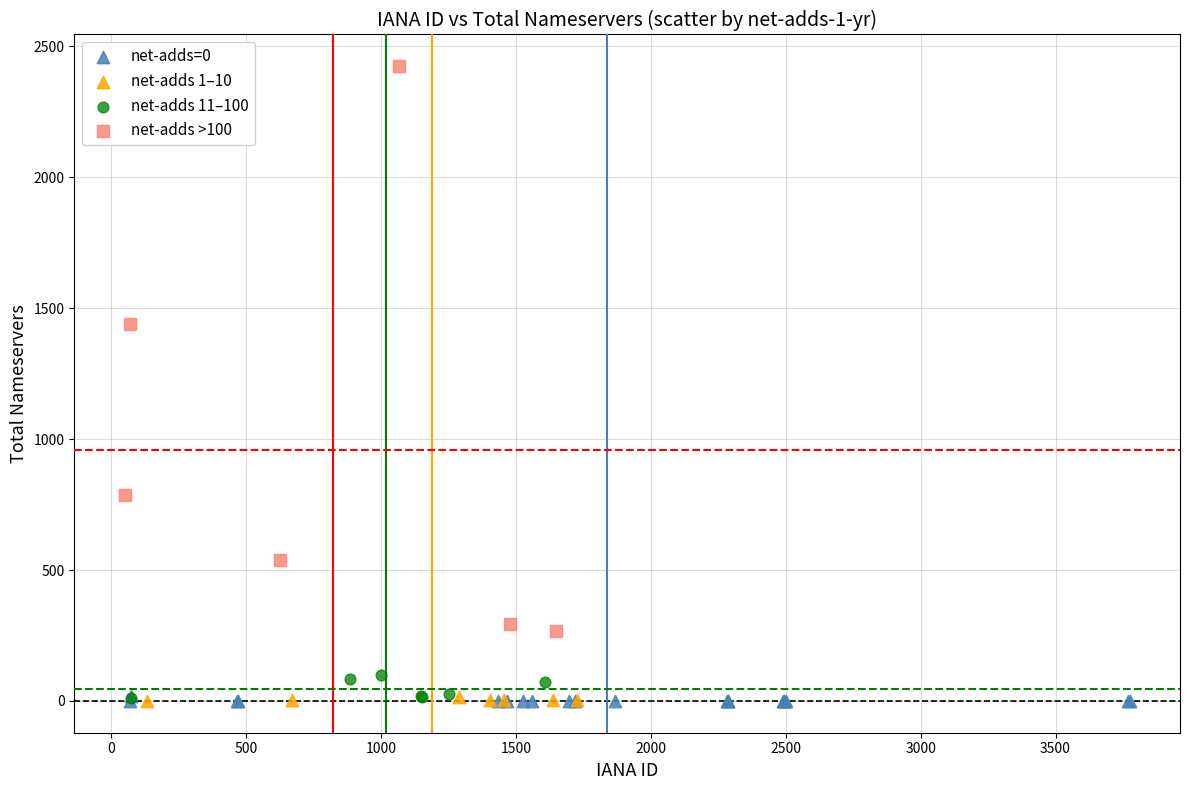

Which series has the widest spread of Y values?

net-adds >100